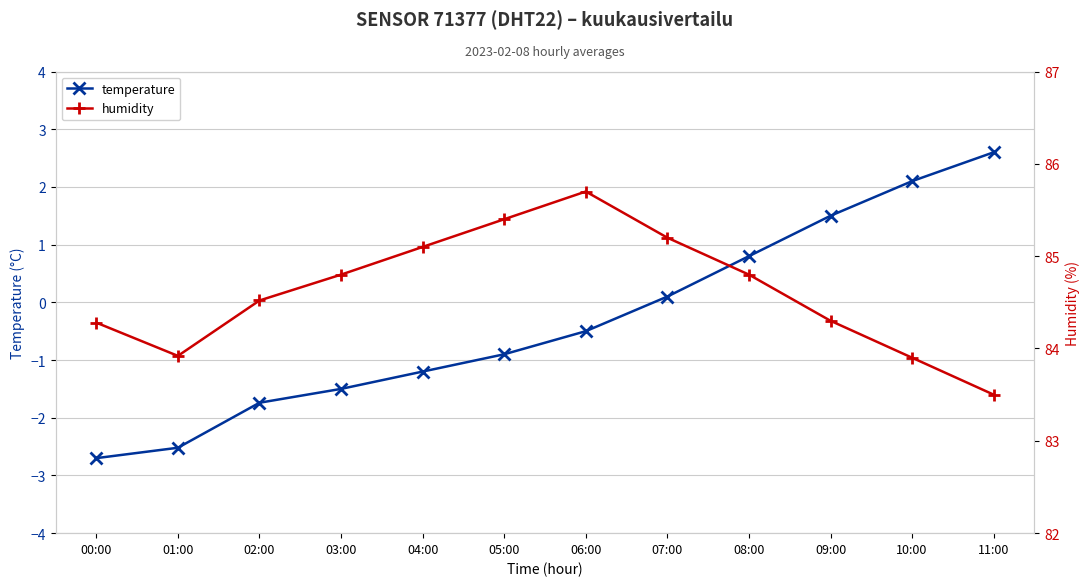

How many categories are shown in the chart?

12